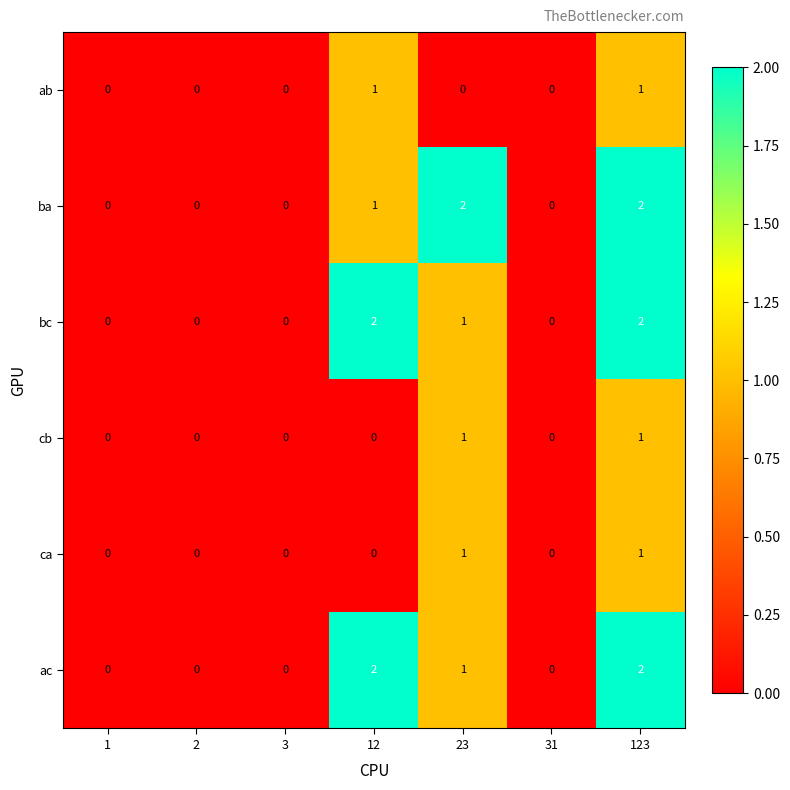

Is it true that ac equals 0 at 23?

False